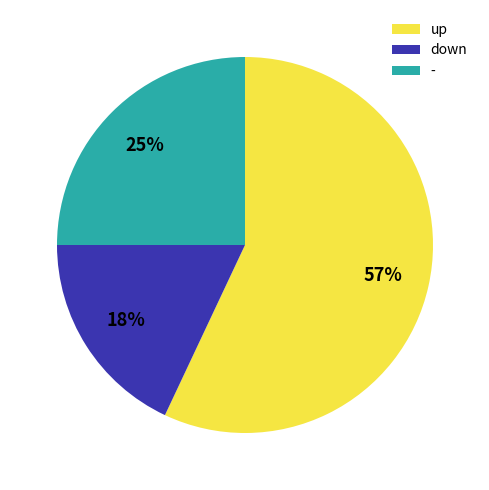

Rank the categories by value from highest to lowest.

up, -, down